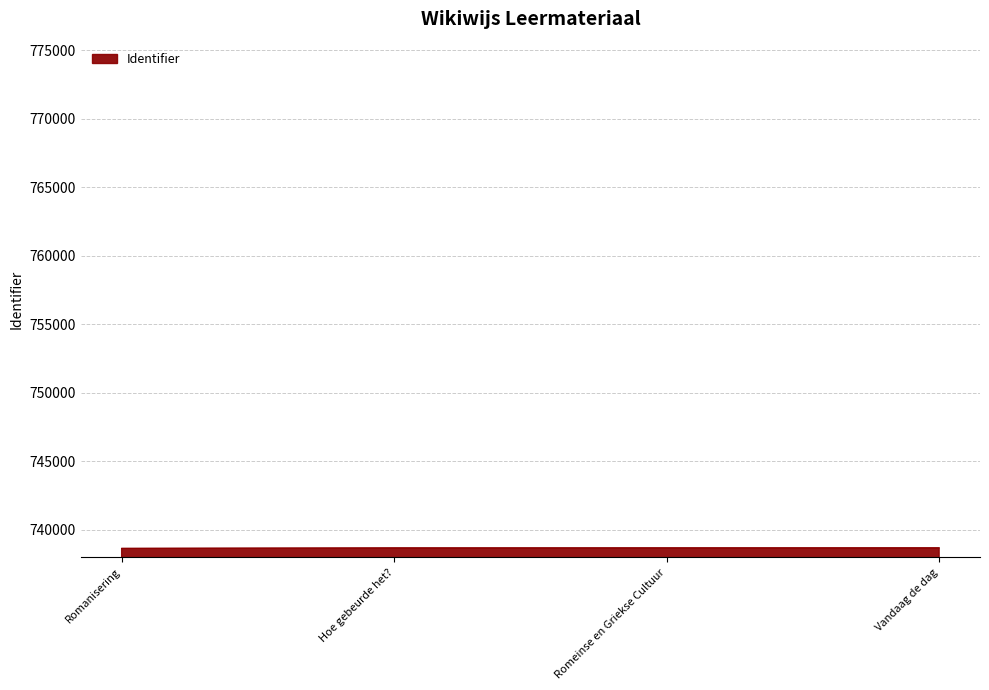

The value at Romanisering is 738648. True or false?

True